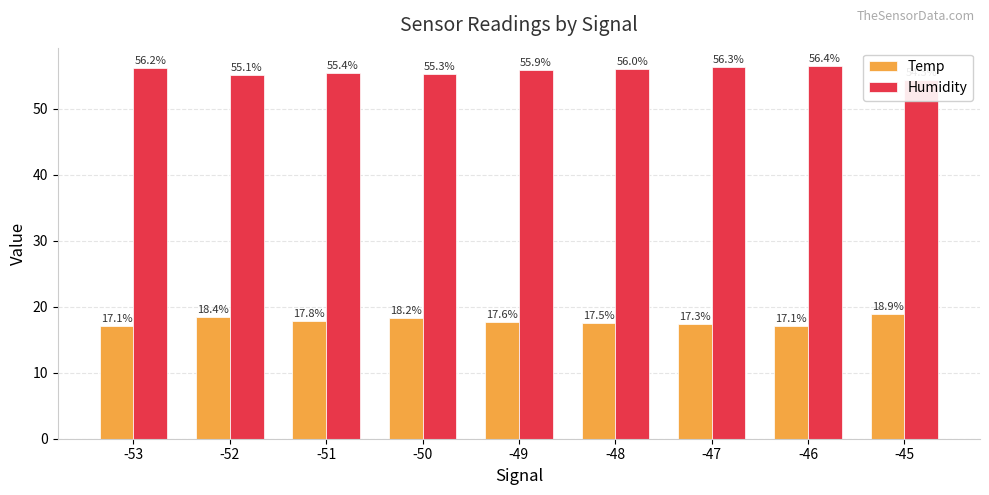

Between -45 and -47, which is larger?

-45